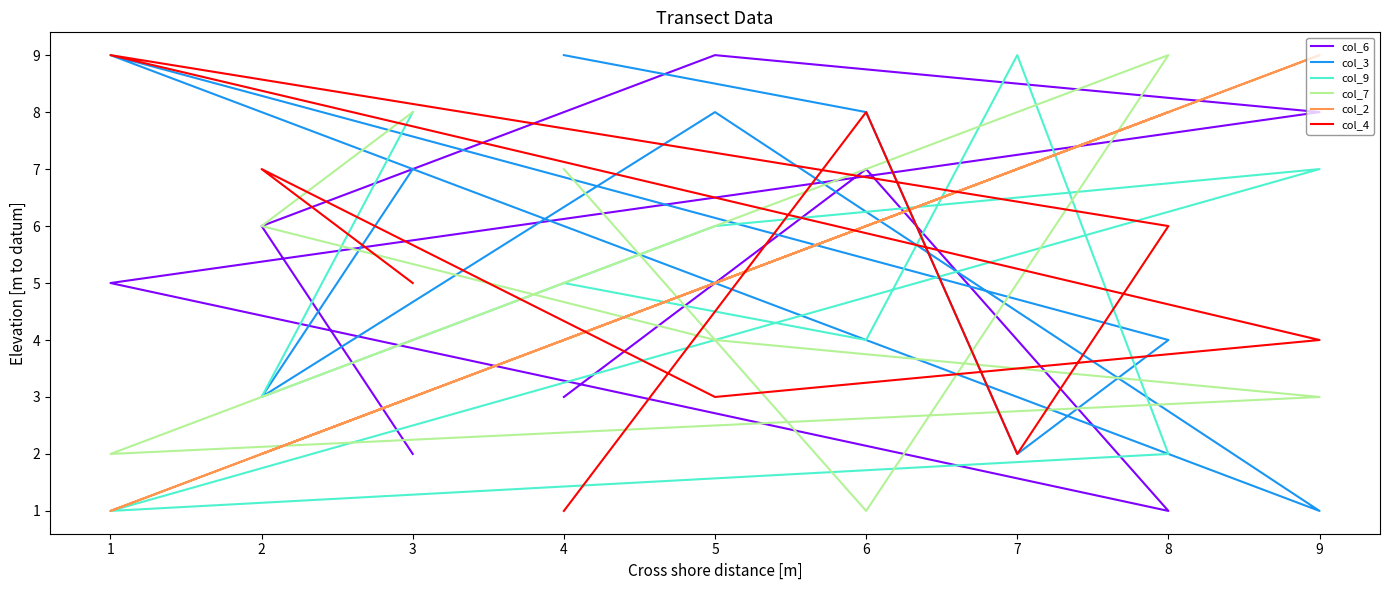

True or false: col_6 has more than 1 points higher than both neighbors.

True